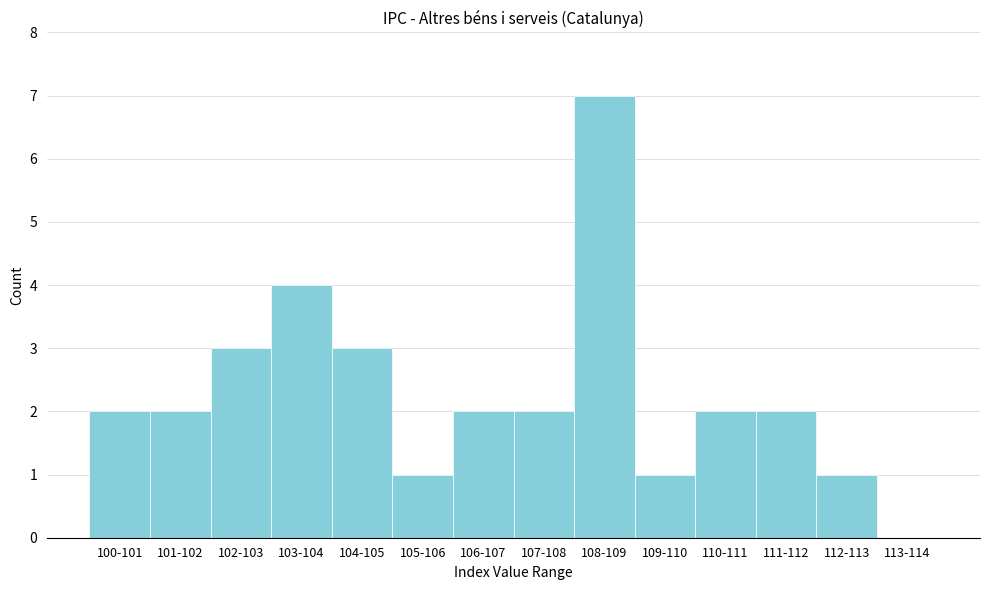

Reading right to left, what are all the values shown in this chart?

113-114=0	112-113=1	111-112=2	110-111=2	109-110=1	108-109=7	107-108=2	106-107=2	105-106=1	104-105=3	103-104=4	102-103=3	101-102=2	100-101=2